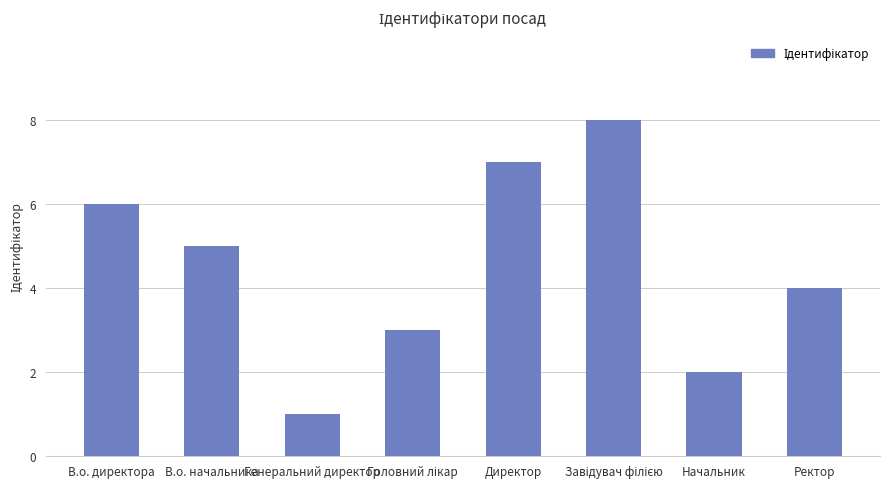

What is the difference between the maximum and minimum values?

7